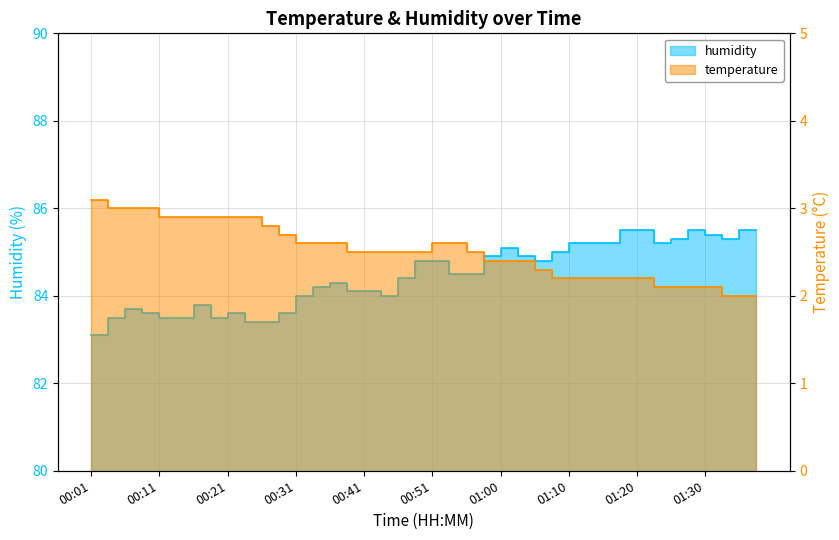

What is the spread (max minus min) of values at 01:25?

83.2